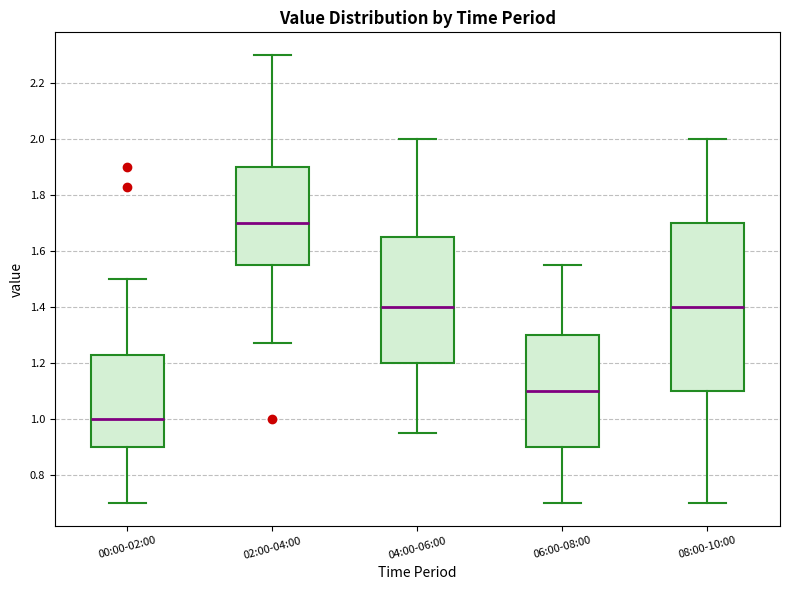

Which box has the highest median line?

02:00-04:00